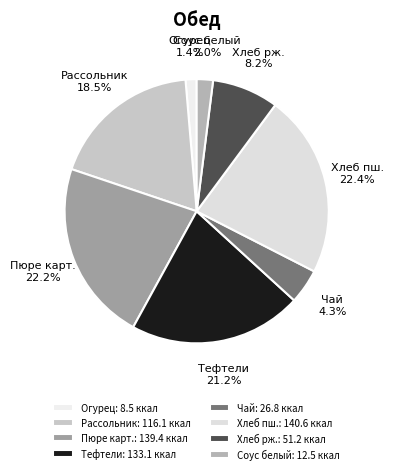

Count the number of slices in the pie.

8